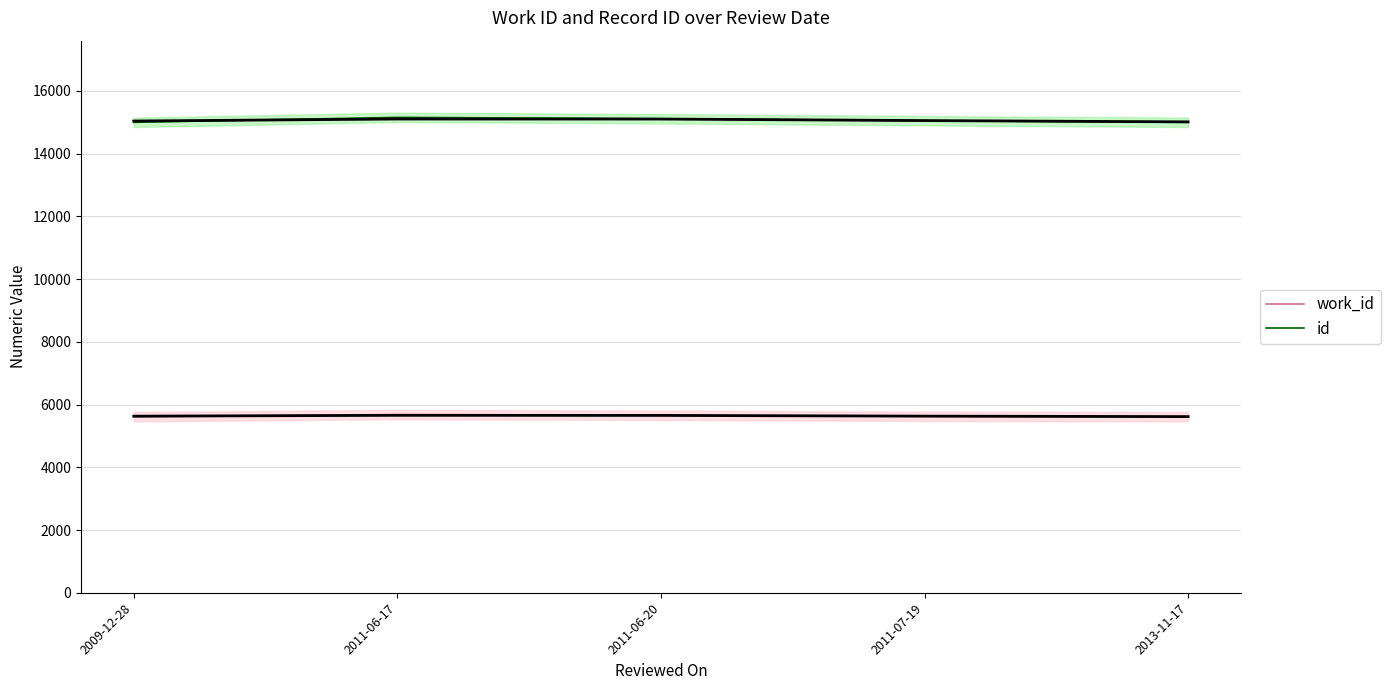

Reading left to right, extract all data points from this chart.

work_id: 2009-12-28=5612	2011-06-17=5682	2011-06-20=5658	2011-07-19=5626	2013-11-17=5612
id: 2009-12-28=14999	2011-06-17=15157	2011-06-20=15114	2011-07-19=15052	2013-11-17=14999